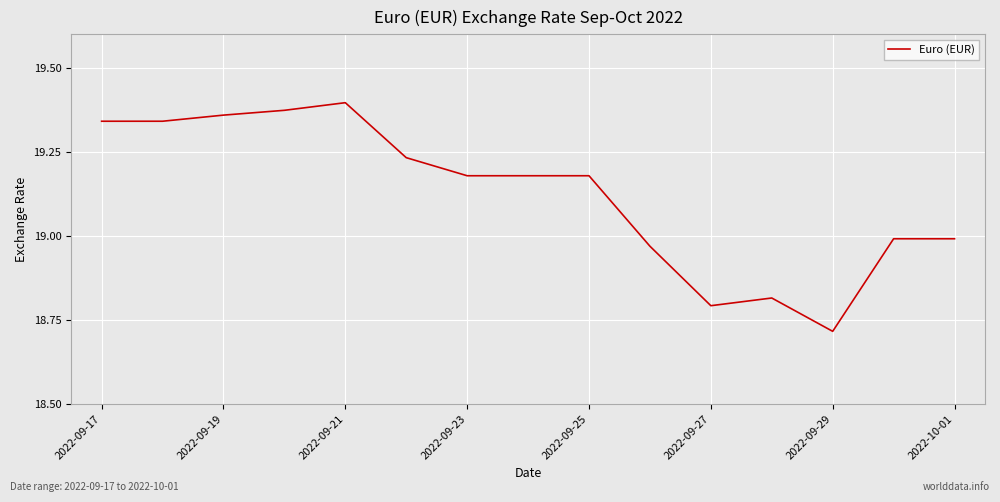

Between 2022-09-17 and 2022-09-27, which is larger?

2022-09-17